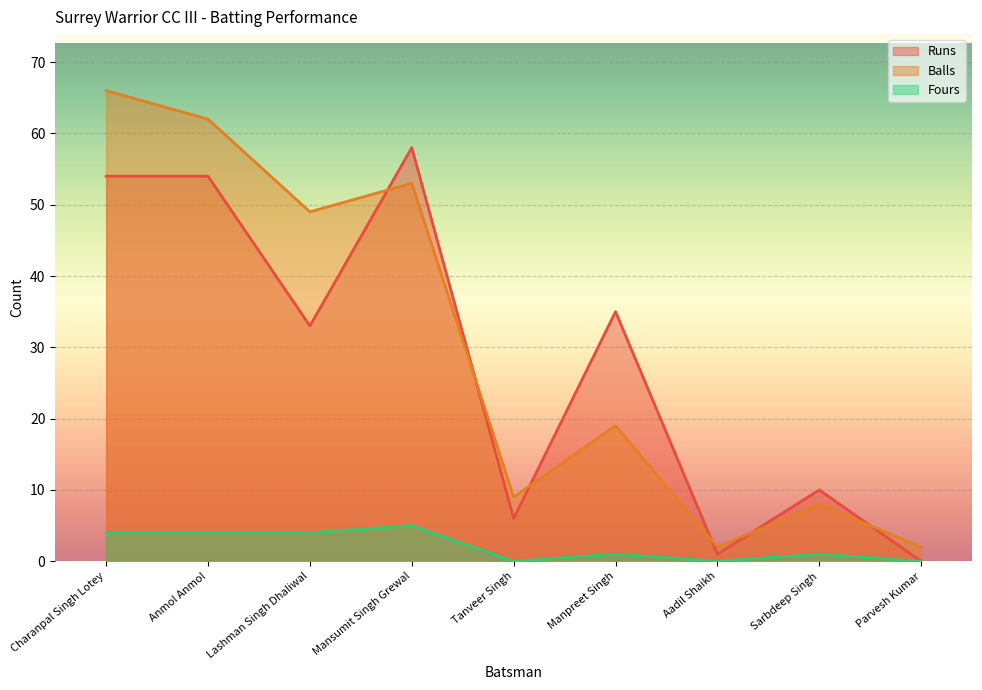

What are all the series names shown in the legend?

Runs, Balls, Fours